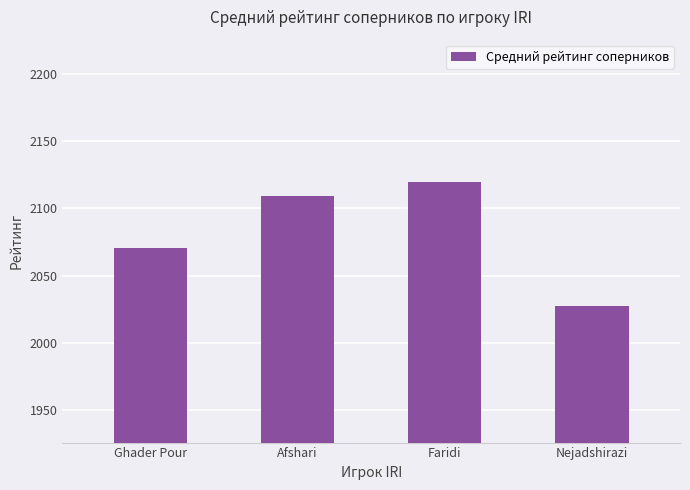

How many bars are there in total?

4